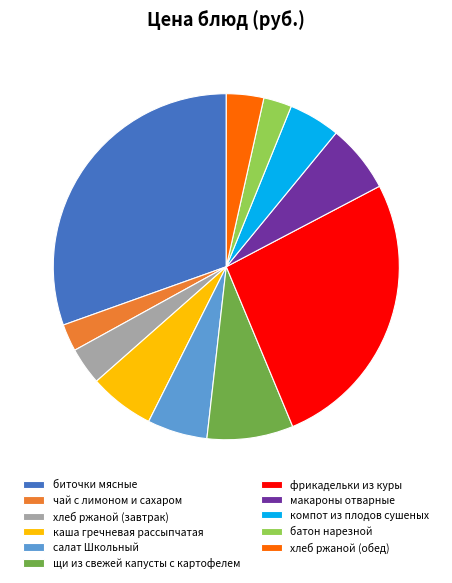

Is it true that хлеб ржаной (обед) is 10% of the pie?

False